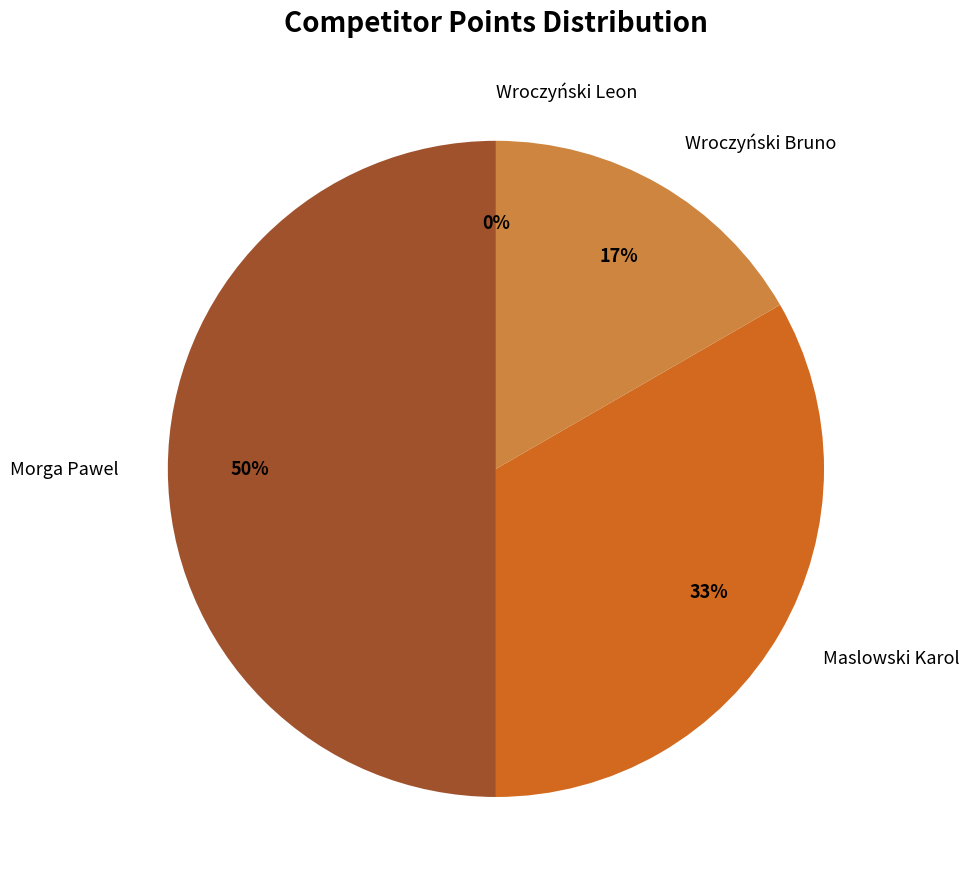

Rank the categories by value from highest to lowest.

Morga Pawel, Maslowski Karol, Wroczyński Bruno, Wroczyński Leon